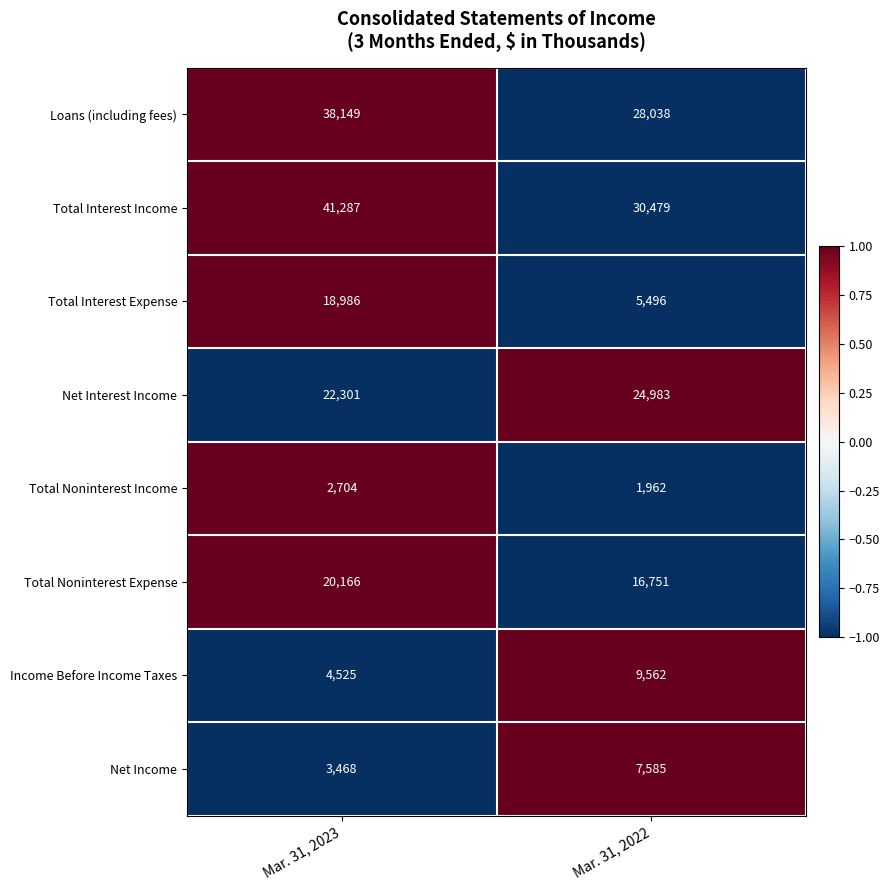

At which category is the sum across all series the highest?

Mar. 31, 2023